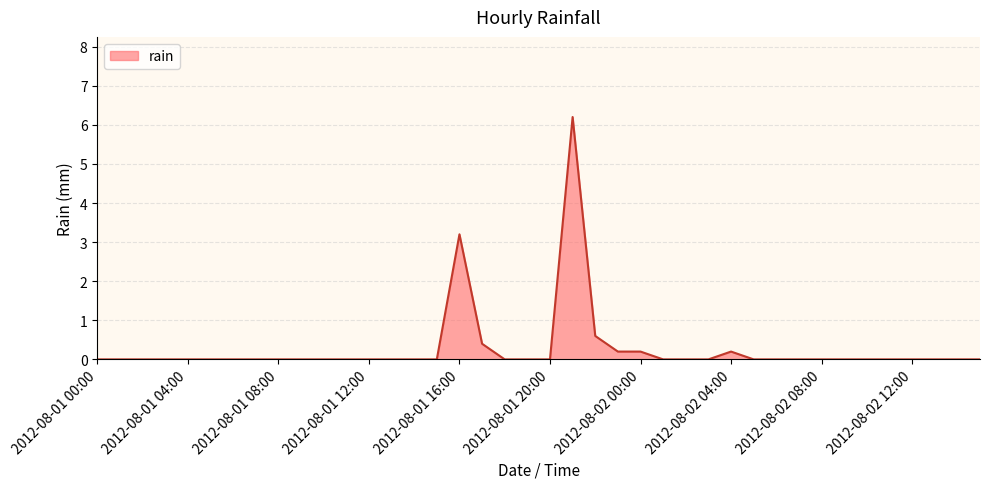

Does the chart display data point markers on the line(s)?

No